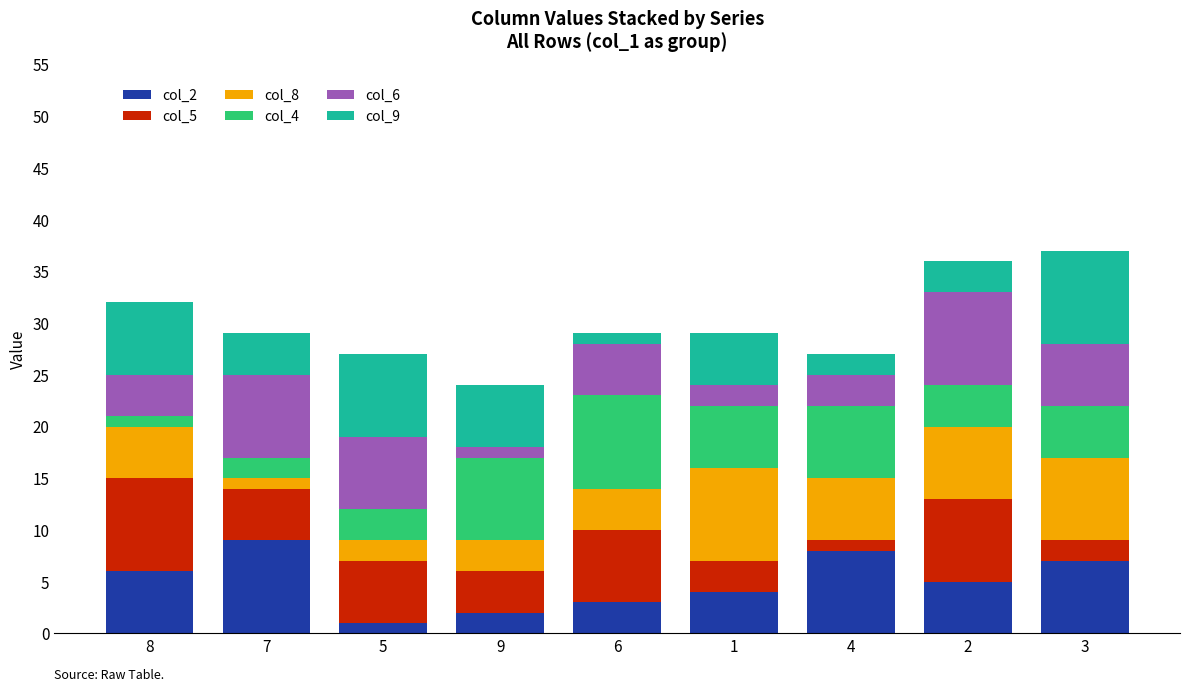

Is it true that col_2 equals 4 at 9?

False